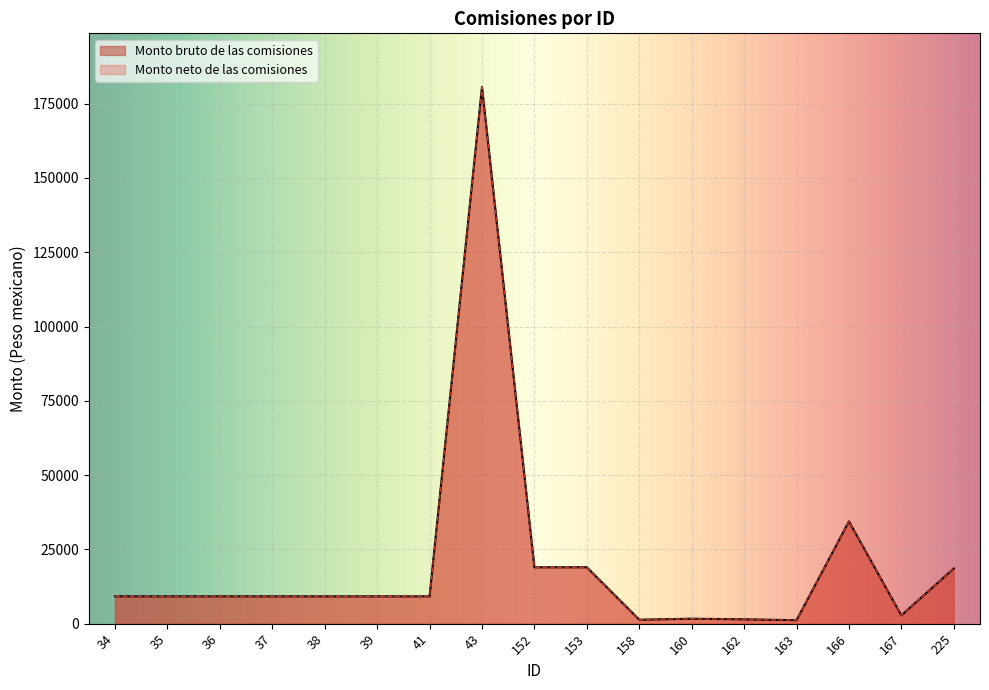

List the labels in order of Monto neto de las comisiones value, largest first.

43, 166, 152, 153, 225, 34, 35, 36, 37, 38, 39, 41, 167, 160, 162, 158, 163